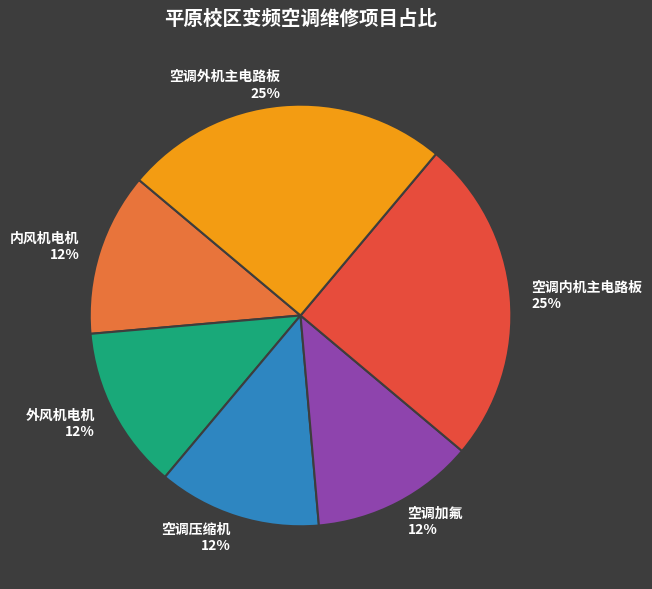

To the nearest percent, what is the average slice percentage?

17%